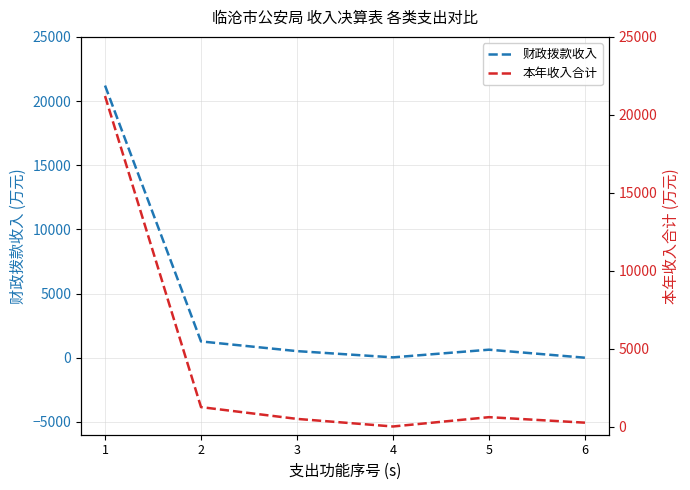

Is it true that 财政拨款收入 equals -11339.6 at 6?

False